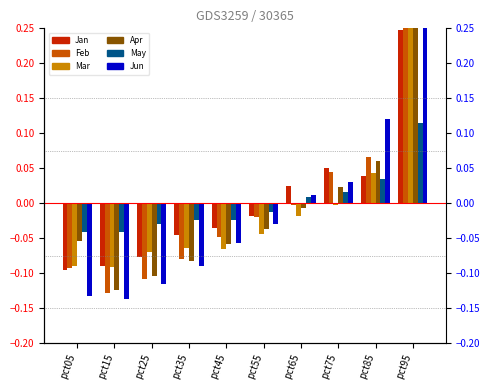

Between pct65 and pct05, which is larger?

pct65